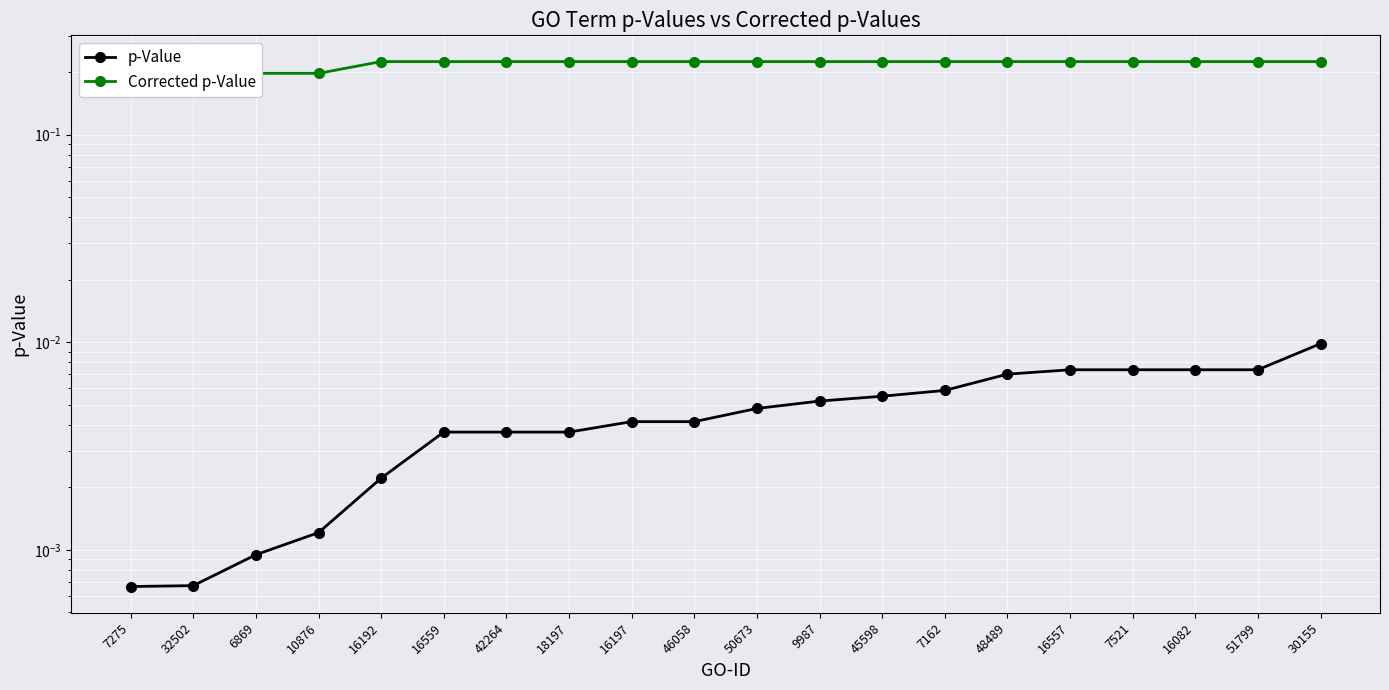

Reading left to right, extract all data points from this chart.

p-Value: 7275=0.0	32502=0.0	6869=0.0	10876=0.0	16192=0.0	16559=0.0	42264=0.0	18197=0.0	16197=0.0	46058=0.0	50673=0.0	9987=0.0	45598=0.0	7162=0.0	48489=0.0	16557=0.0	7521=0.0	16082=0.0	51799=0.0	30155=0.0
Corrected p-Value: 7275=0.2	32502=0.2	6869=0.2	10876=0.2	16192=0.2	16559=0.2	42264=0.2	18197=0.2	16197=0.2	46058=0.2	50673=0.2	9987=0.2	45598=0.2	7162=0.2	48489=0.2	16557=0.2	7521=0.2	16082=0.2	51799=0.2	30155=0.2